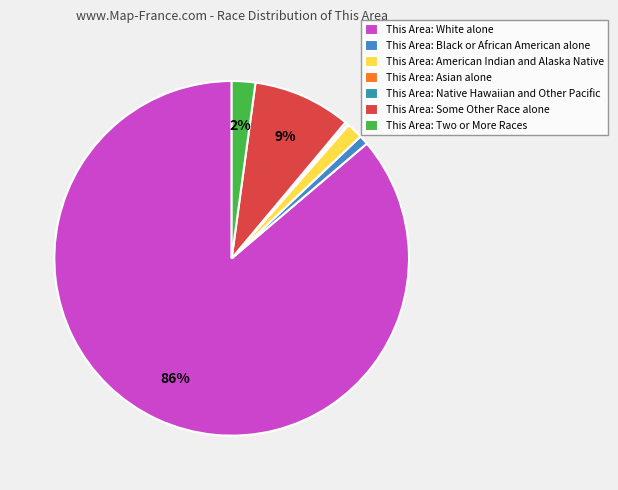

Which slice is the largest?

This Area: White alone